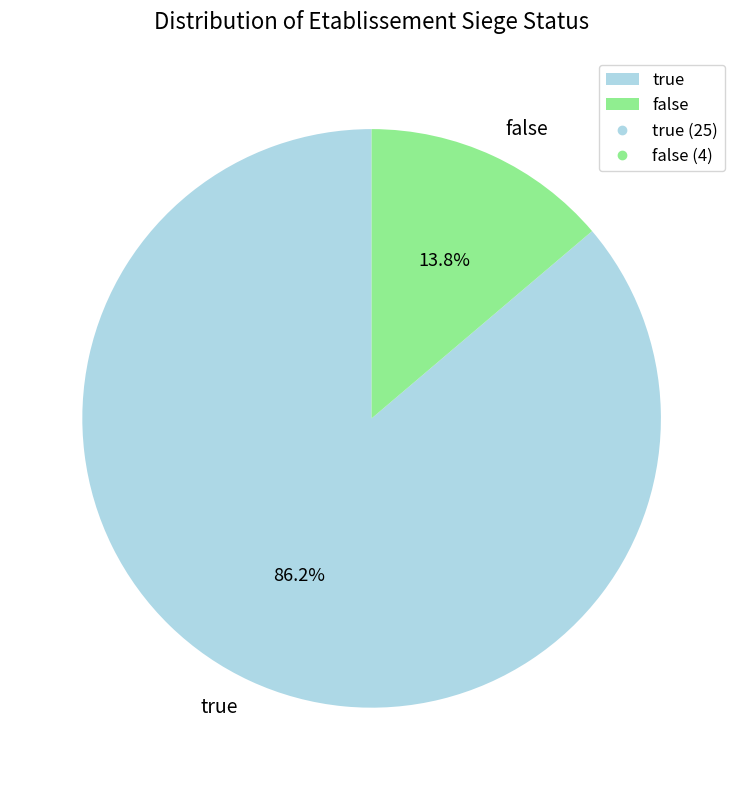

Which category has the biggest portion of the pie?

true